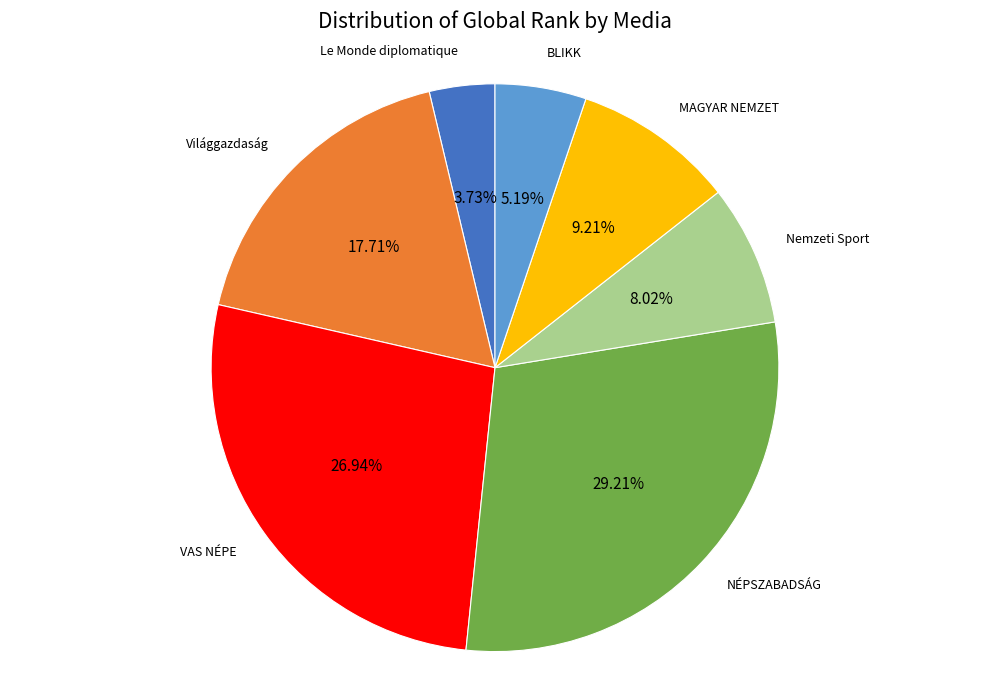

Is there a majority slice in this chart?

No